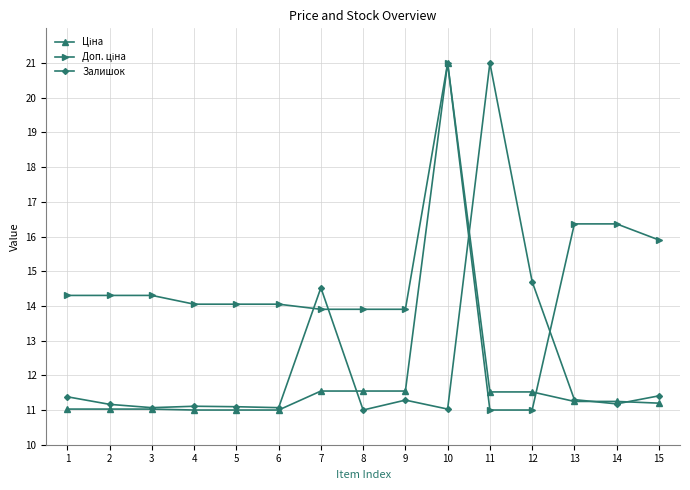

What is the total value across all series at 4?

36.2